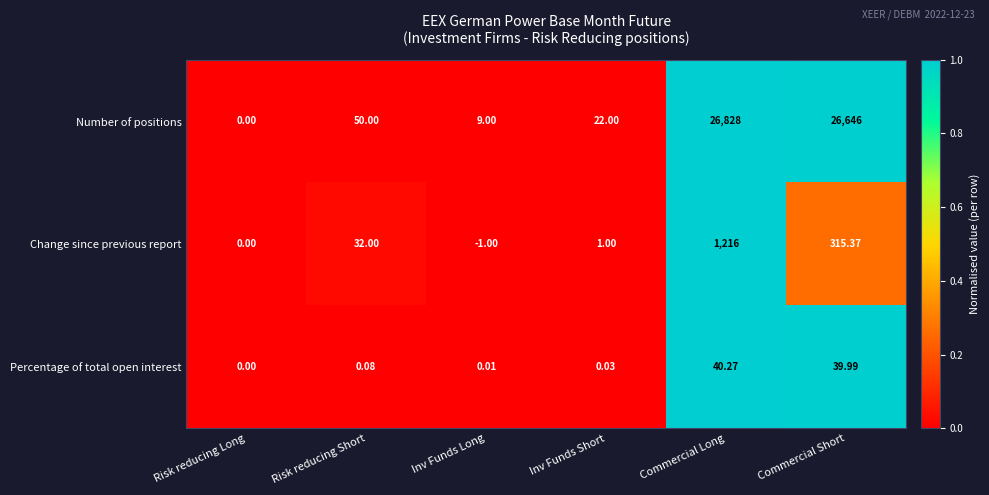

What is the total value across all series at Commercial Short?

27001.4